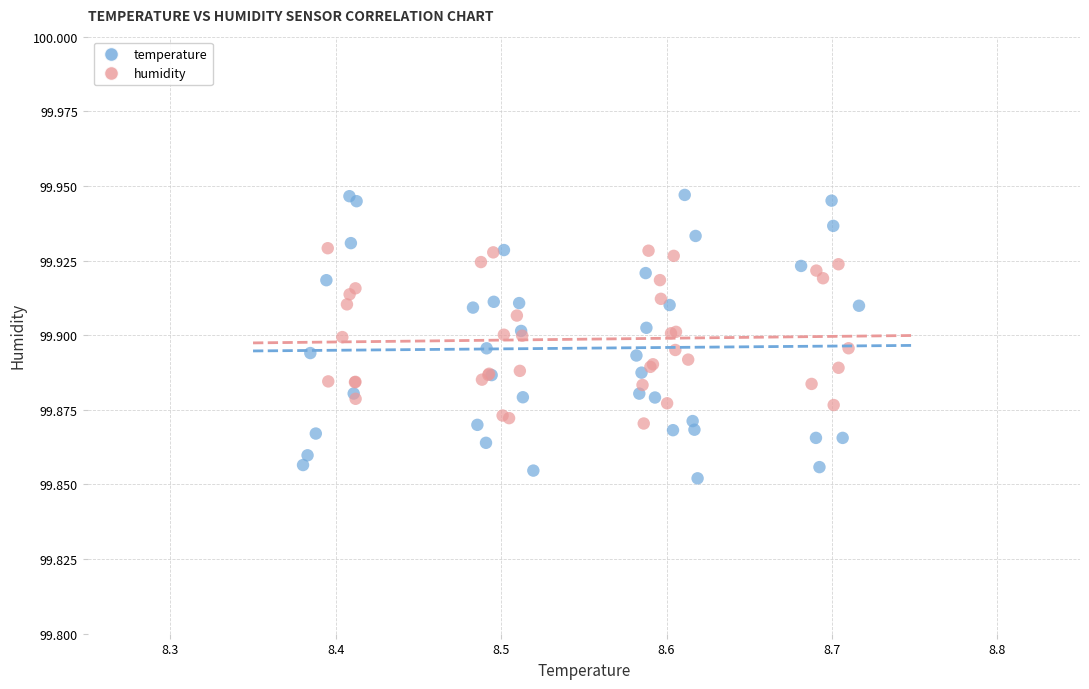

Which series contains the highest Y value?

temperature